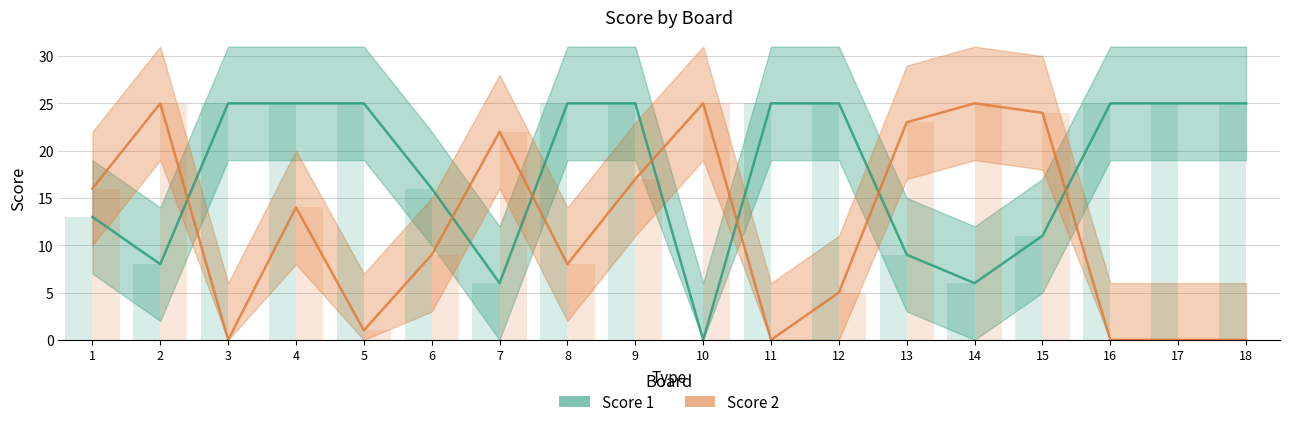

The value of Score 2 at 17 is 0. True or false?

True